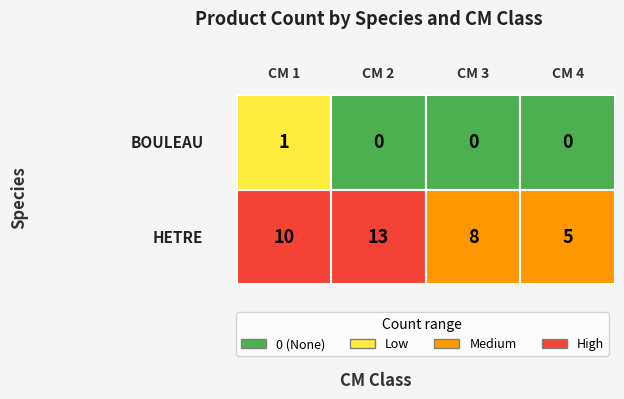

At which label does HETRE reach its peak?

2